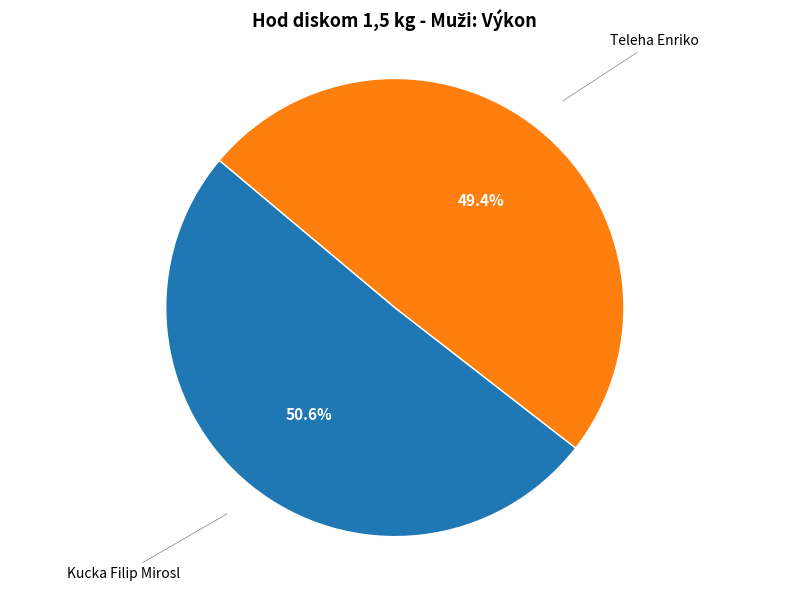

To the nearest percent, what is the difference between the largest and smallest slice percentages?

1%